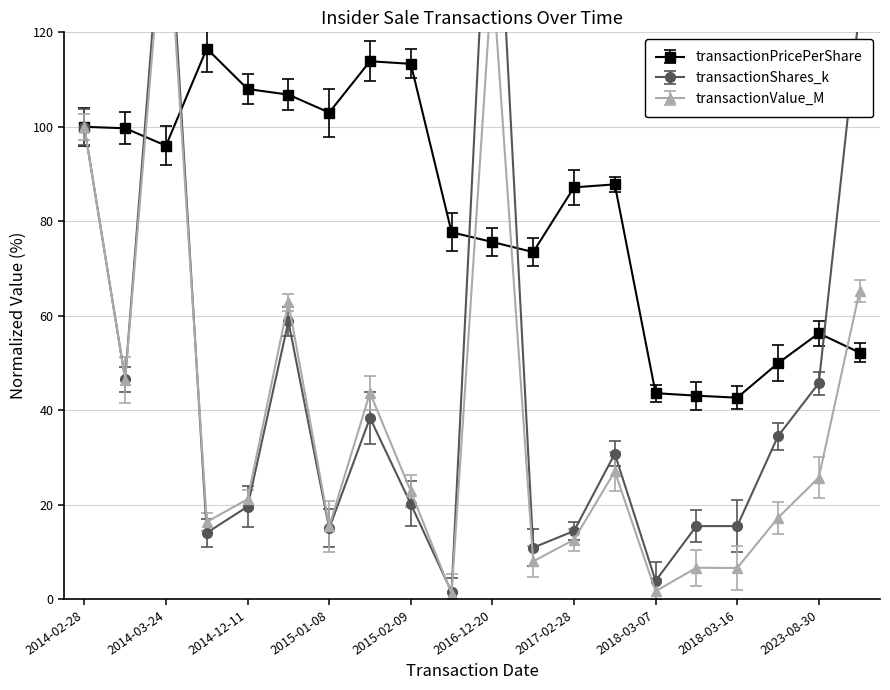

True or false: transactionValue_M and transactionPricePerShare cross at least once.

True